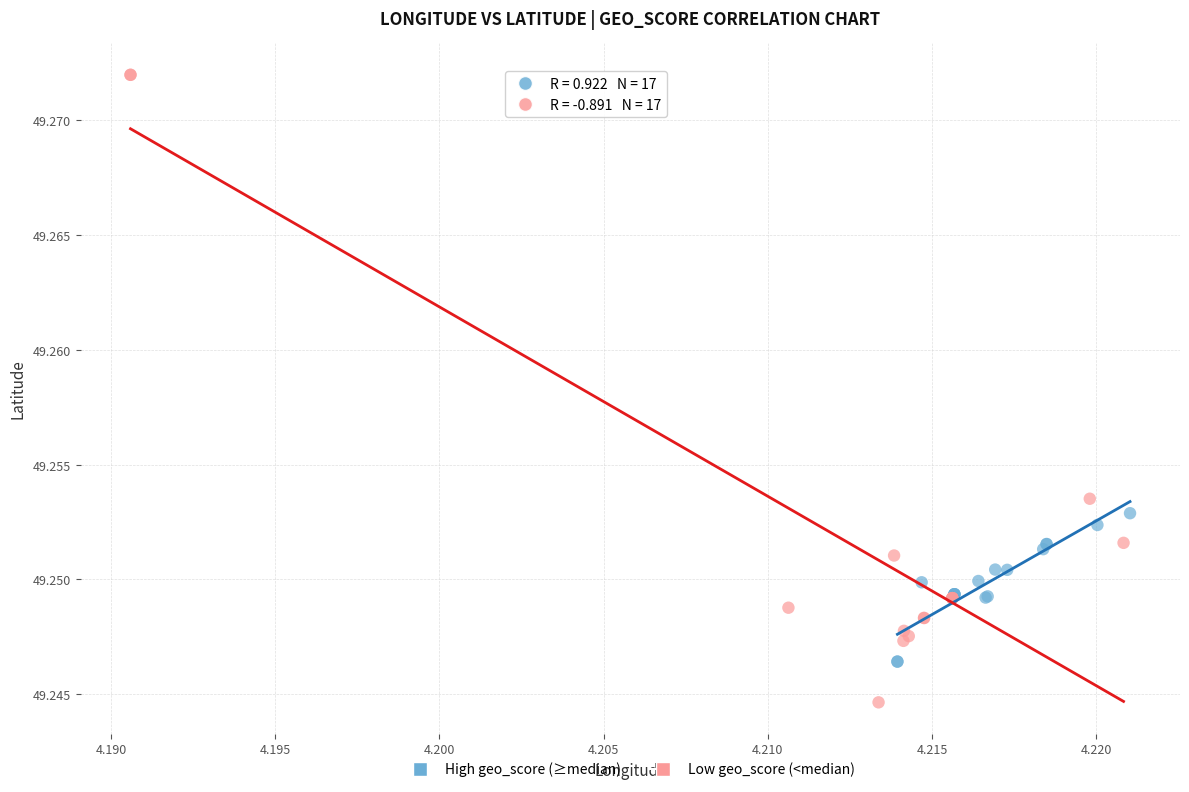

Which series has the widest spread of Y values?

Low geo_score (<median)